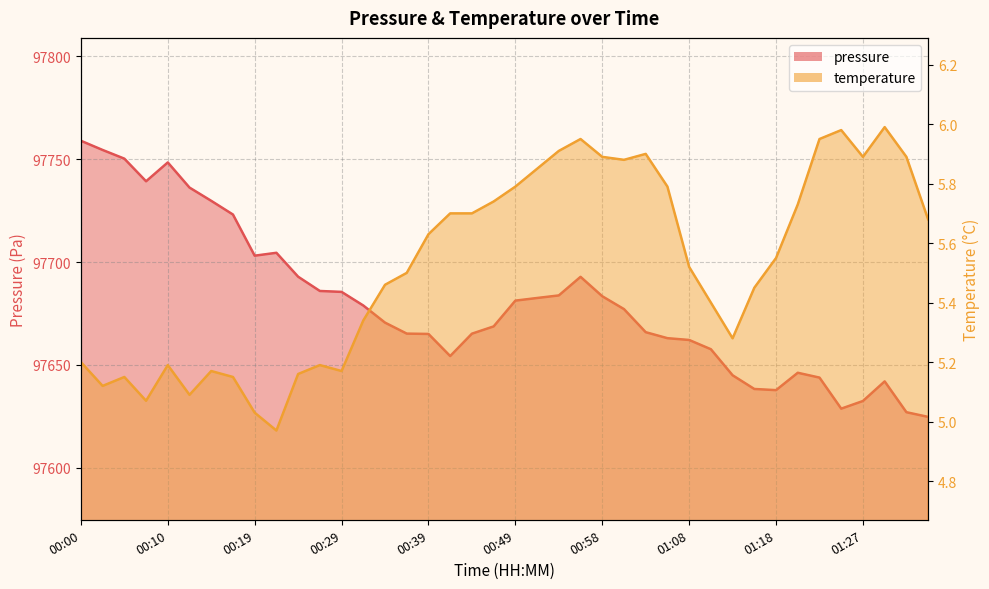

Rank the series at 00:56 from lowest to highest value.

temperature, pressure